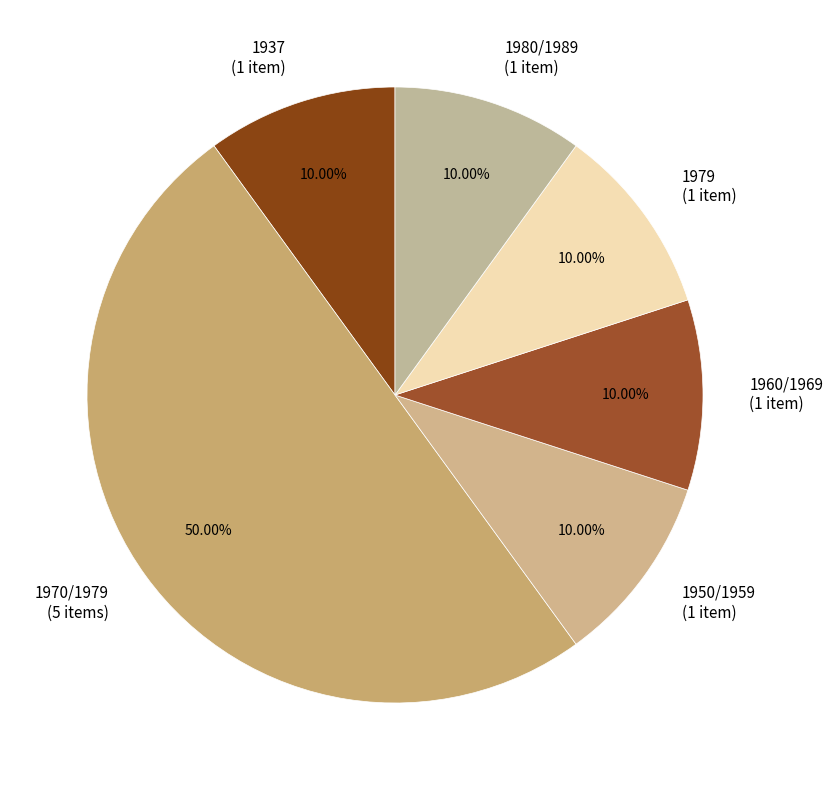

How many slices are in this pie chart?

6